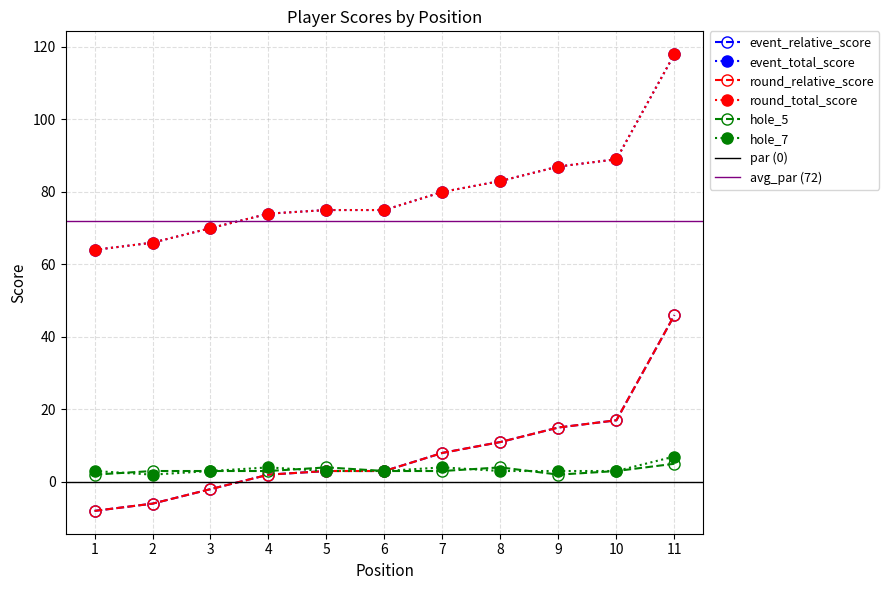

Does the chart have visible grid lines?

Yes